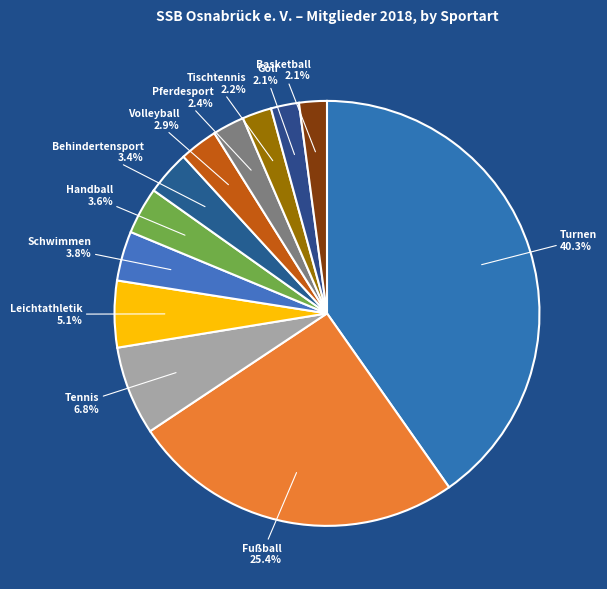

Rank the categories by value from lowest to highest.

Basketball, Golf, Tischtennis, Pferdesport, Volleyball, Behindertensport, Handball, Schwimmen, Leichtathletik, Tennis, Fußball, Turnen